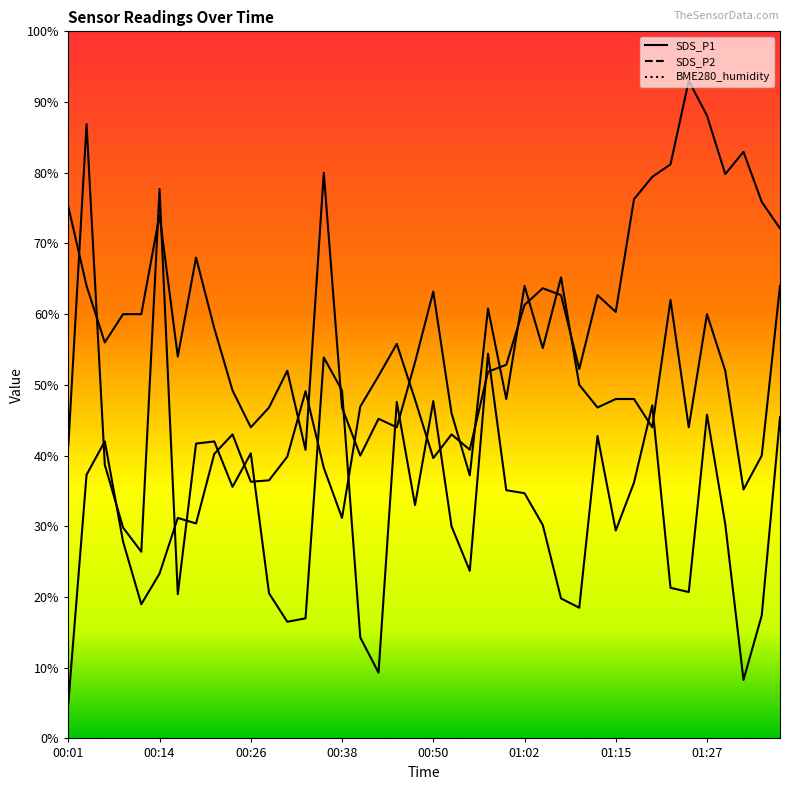

Which has a higher value, 01:19 or 00:35?

00:35